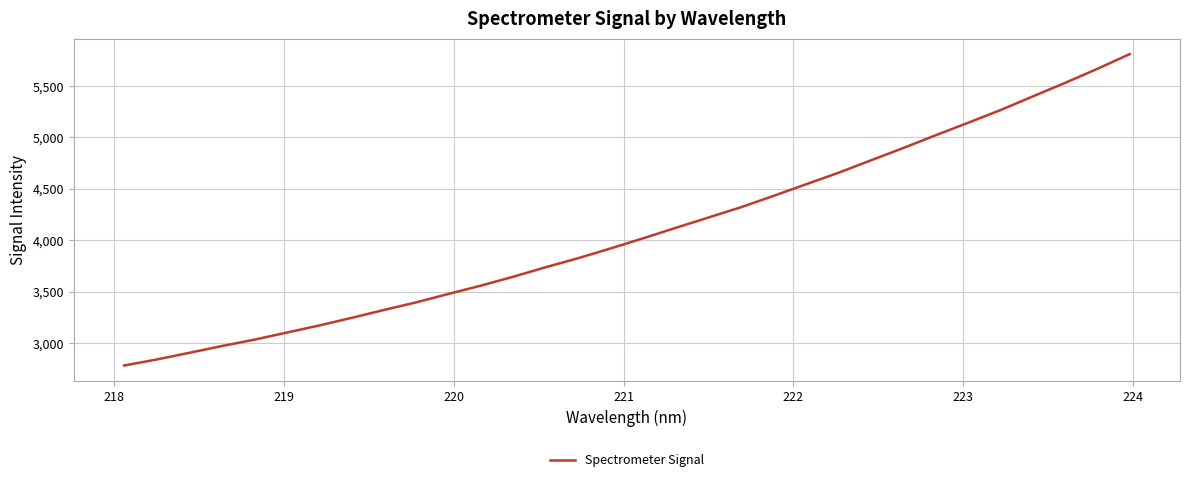

What is the smallest value displayed?

2781.2